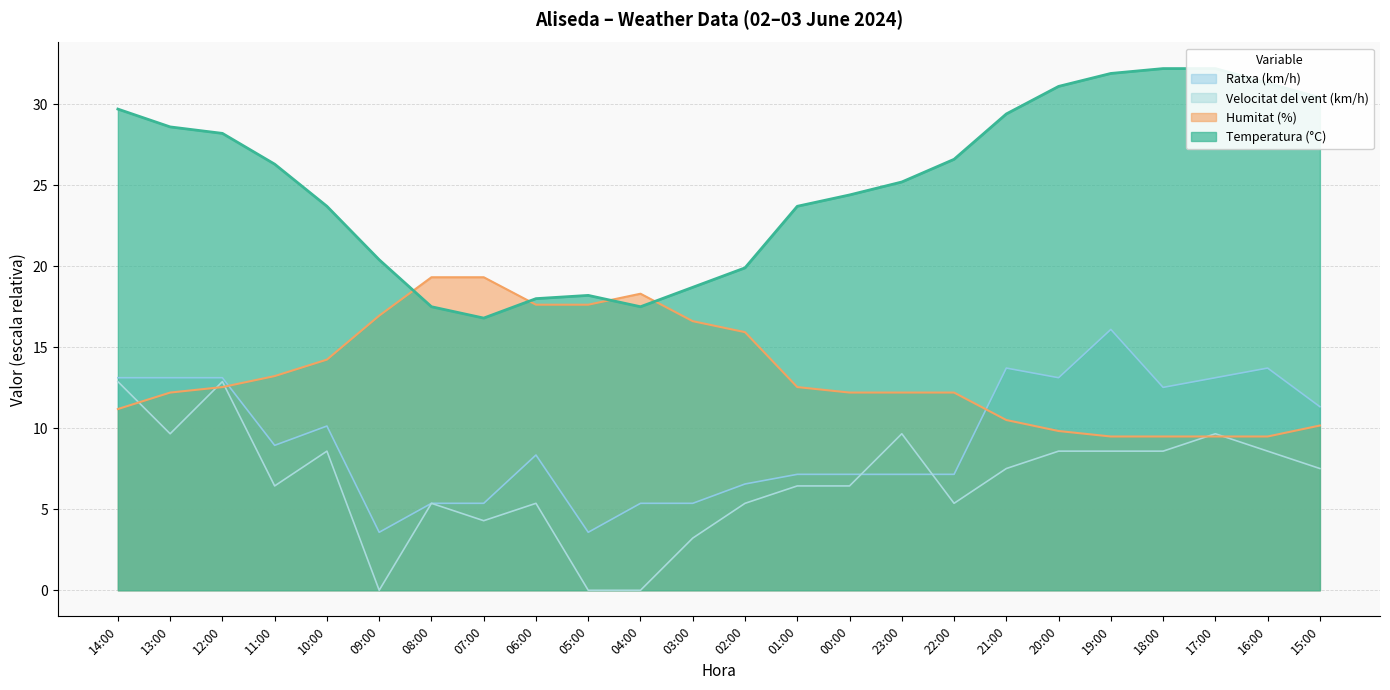

At which category does Velocitat del vent (km/h) reach its first local peak?

12:00